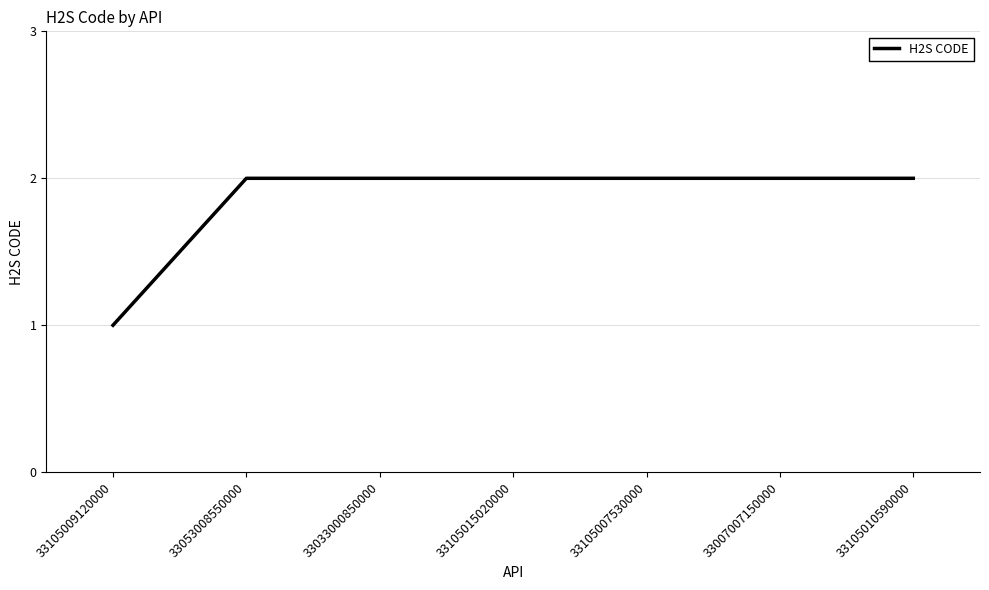

What is the average value?

2